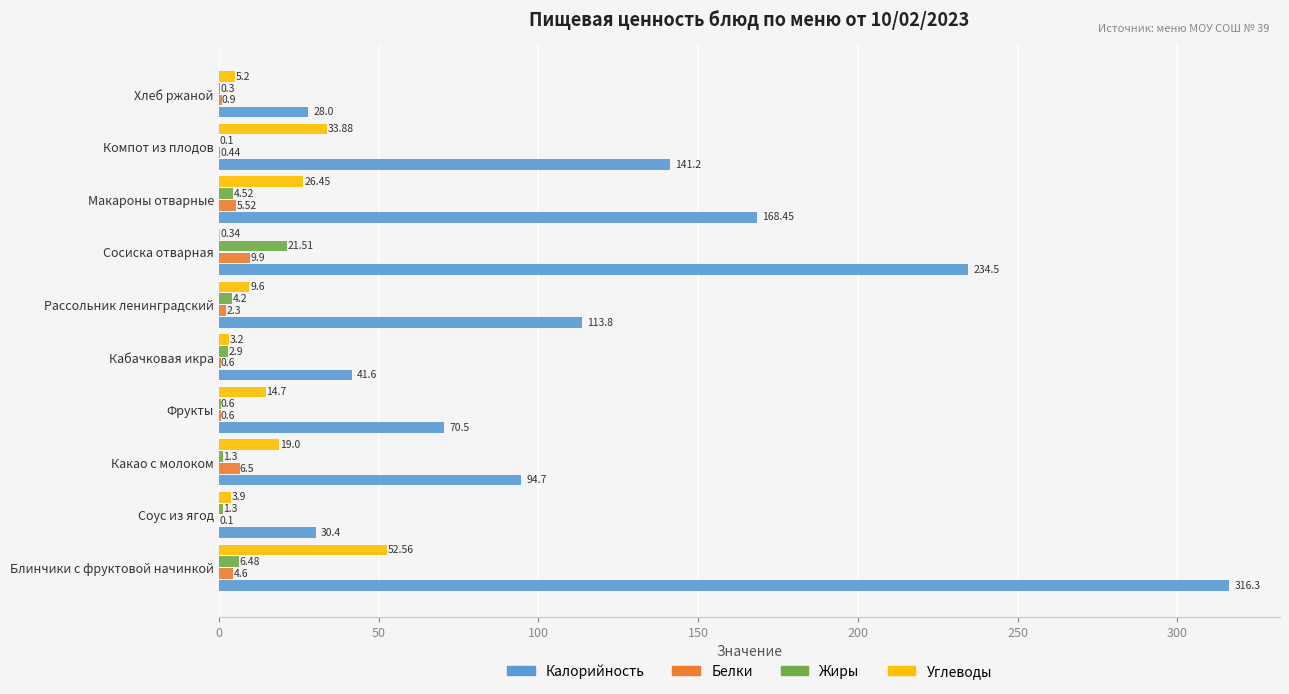

Which category has the highest value across all series?

Блинчики с фруктовой начинкой